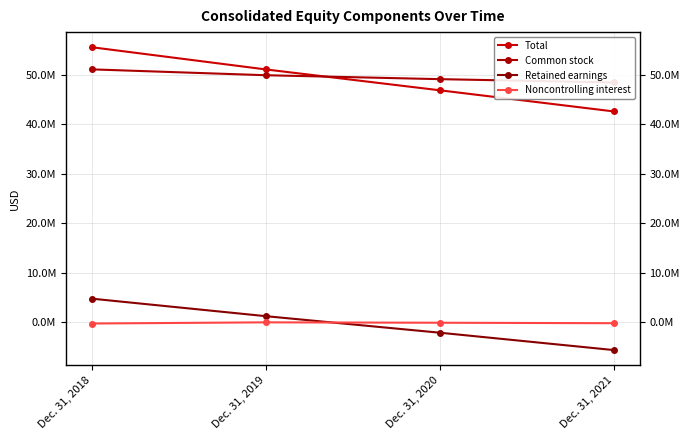

What is the greatest value displayed?

55570501